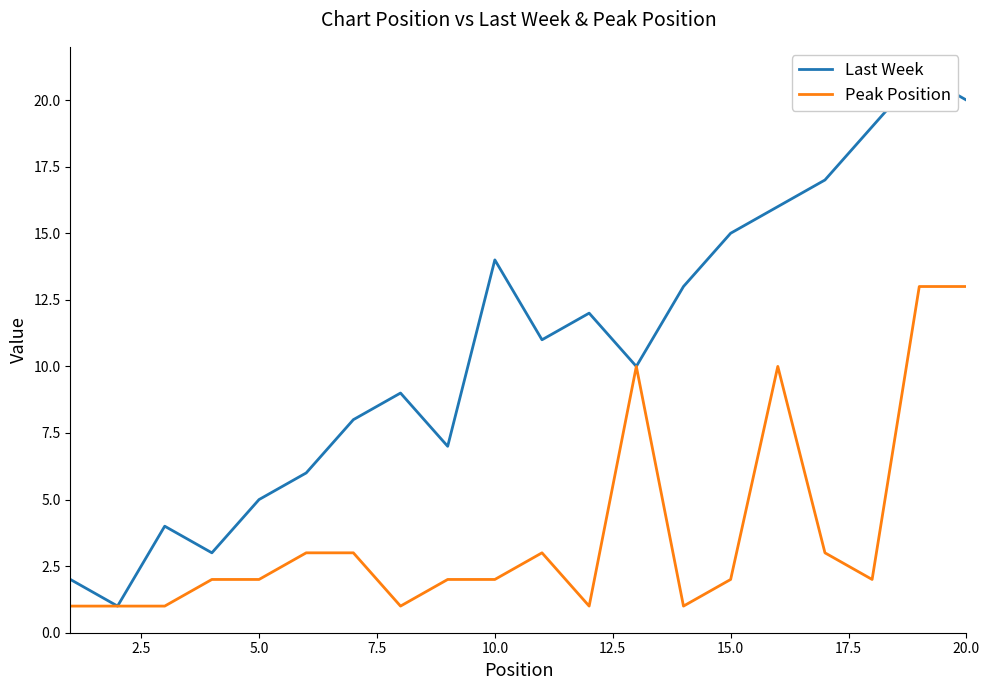

What is the maximum value for Peak Position?

13